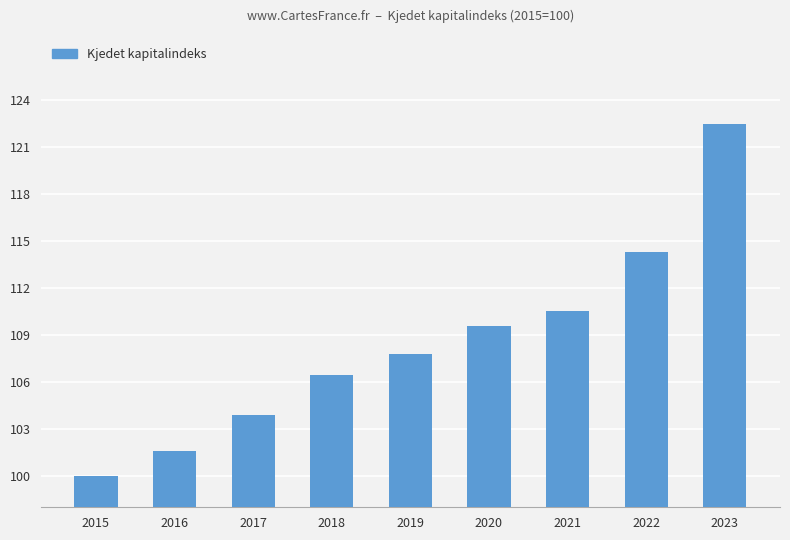

What is the value of the 1st bar from the left?

100.0